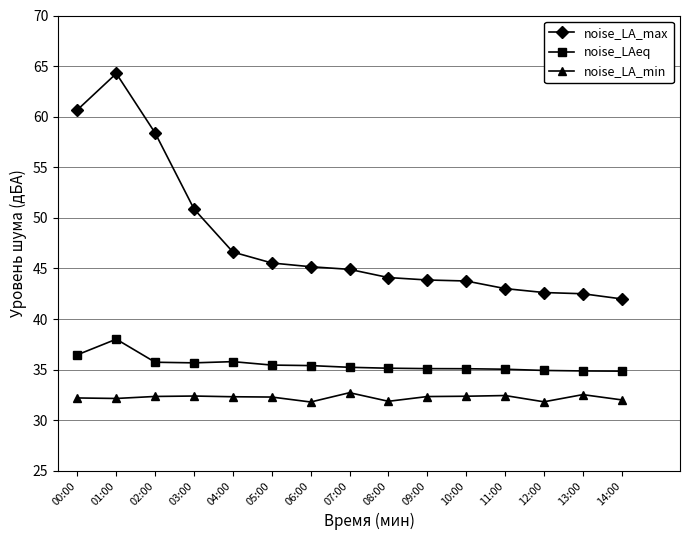

At how many categories does at least one series exceed 47?

4